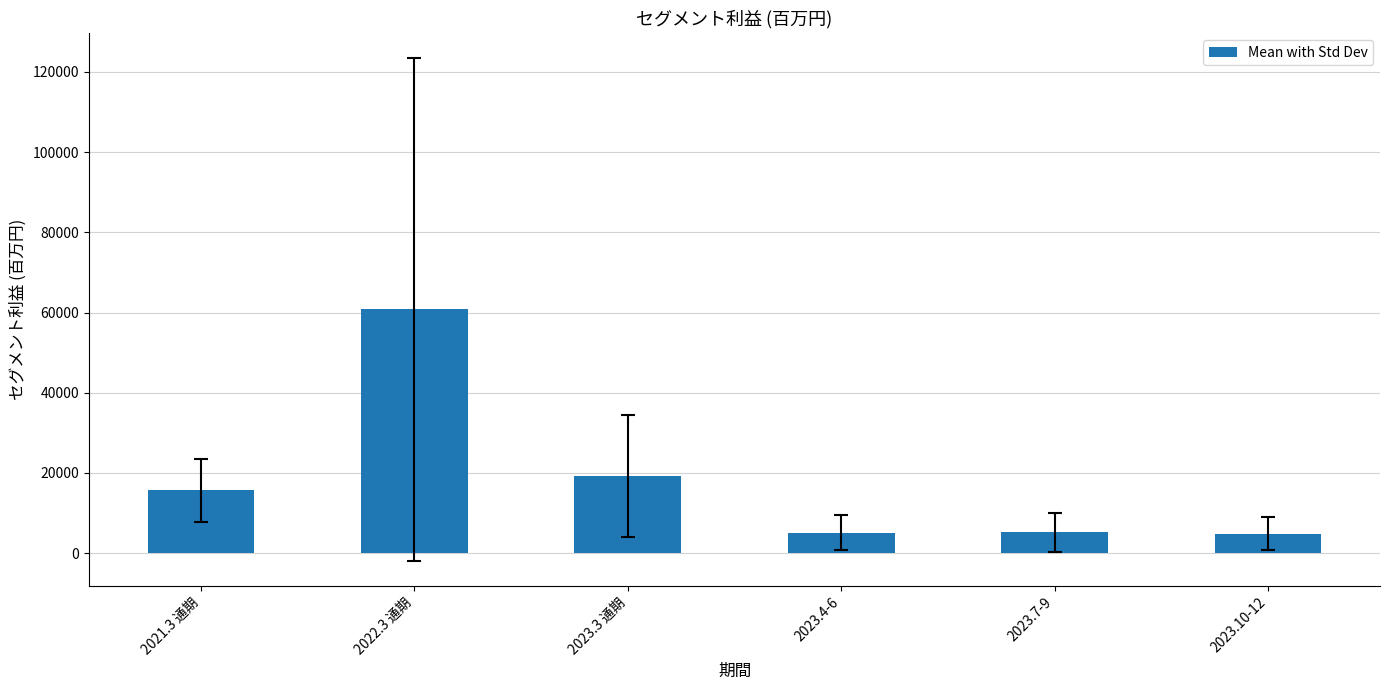

What is the label of the 2nd bar from the left?

2022.3 通期